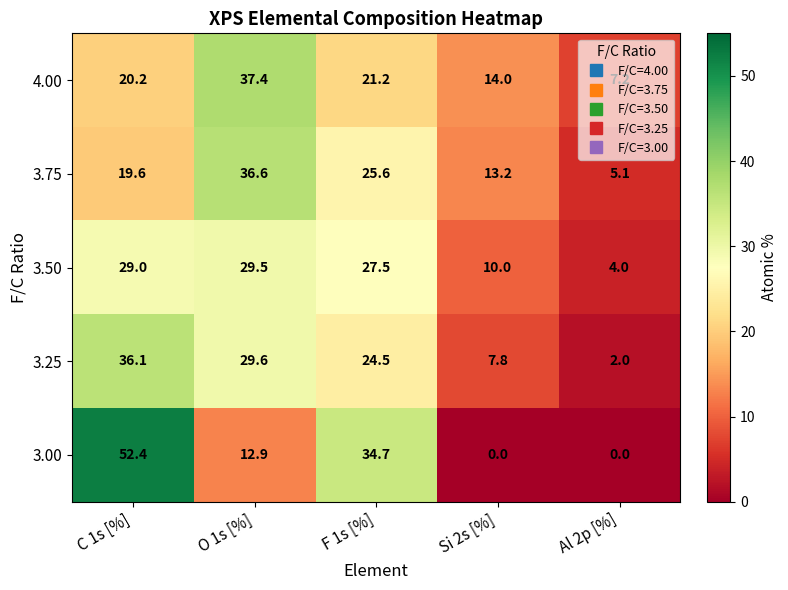

Which series has the largest range (max minus min)?

3.00